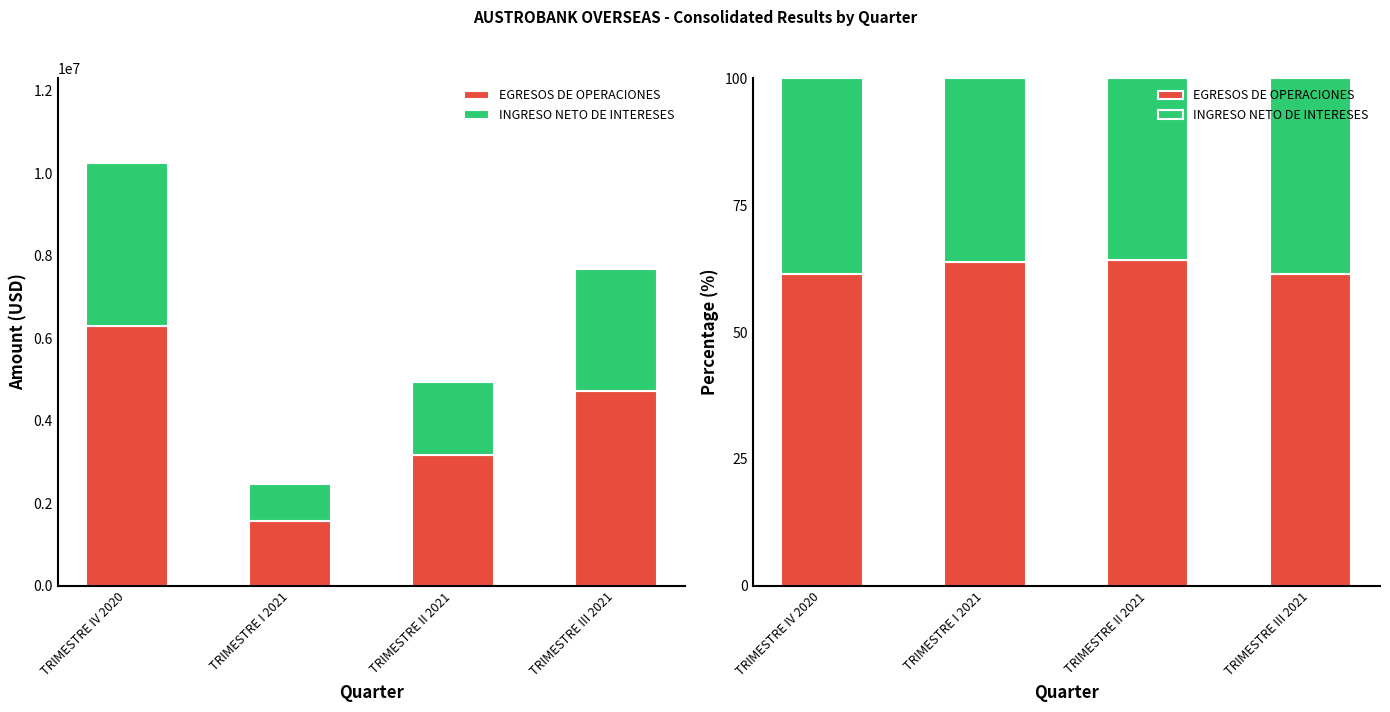

What are all the series names shown in the legend?

EGRESOS DE OPERACIONES, INGRESO NETO DE INTERESES